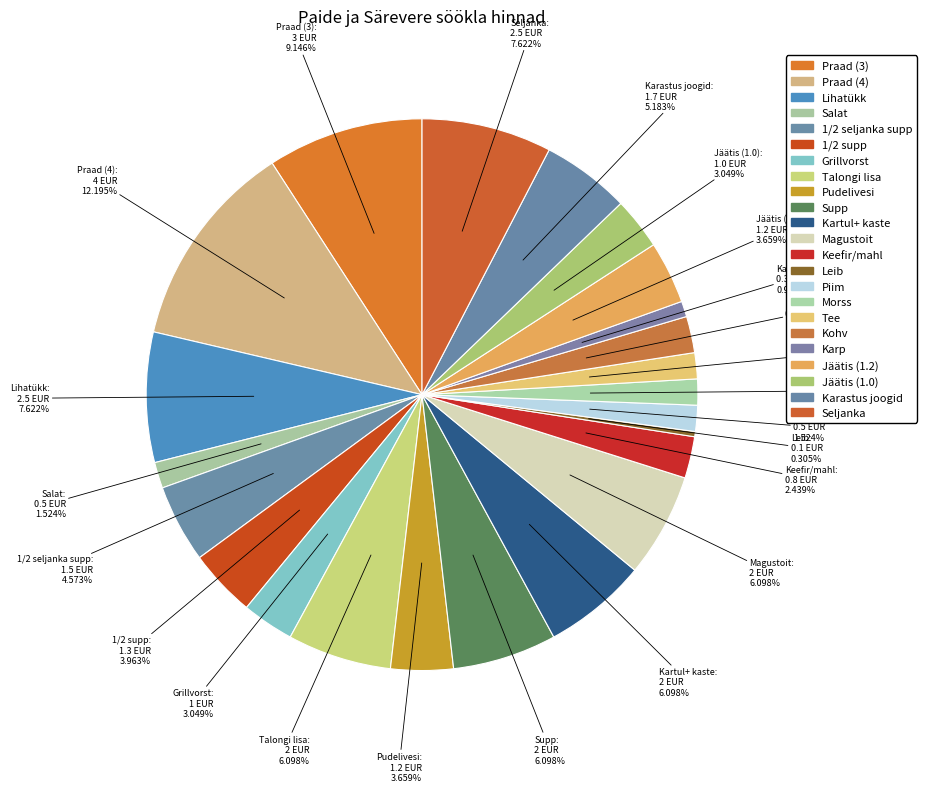

Is there a majority slice in this chart?

No